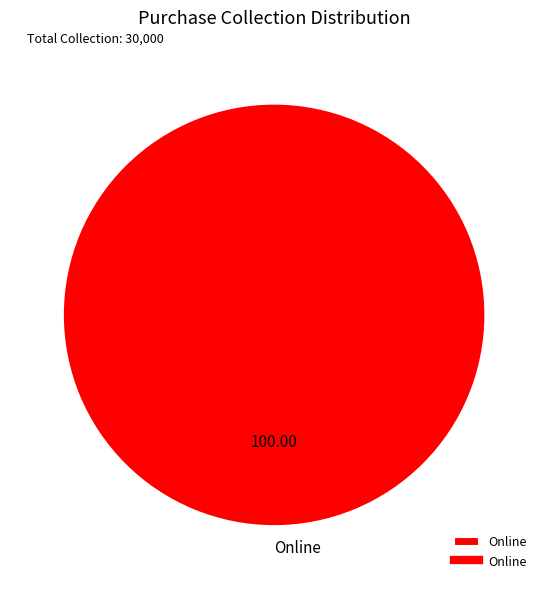

Rank the categories by value from highest to lowest.

Online